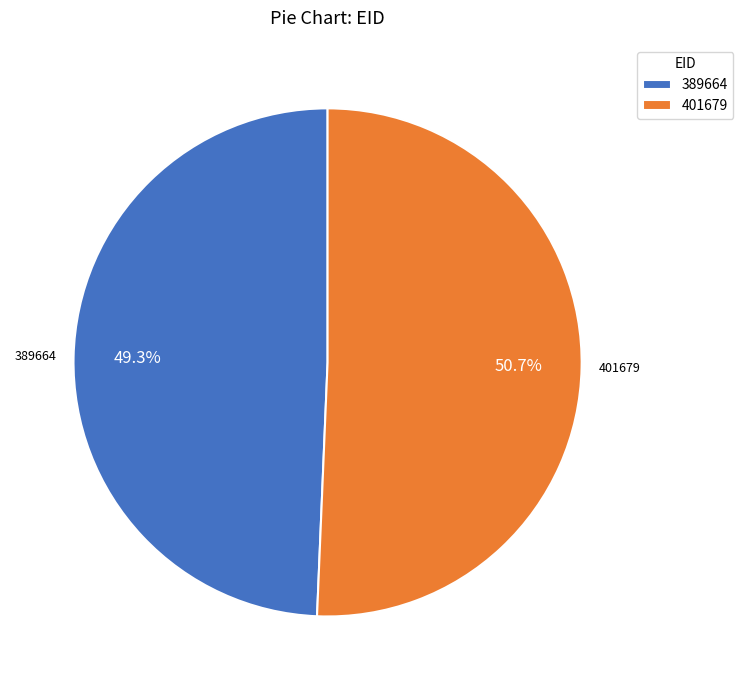

Count the number of slices in the pie.

2